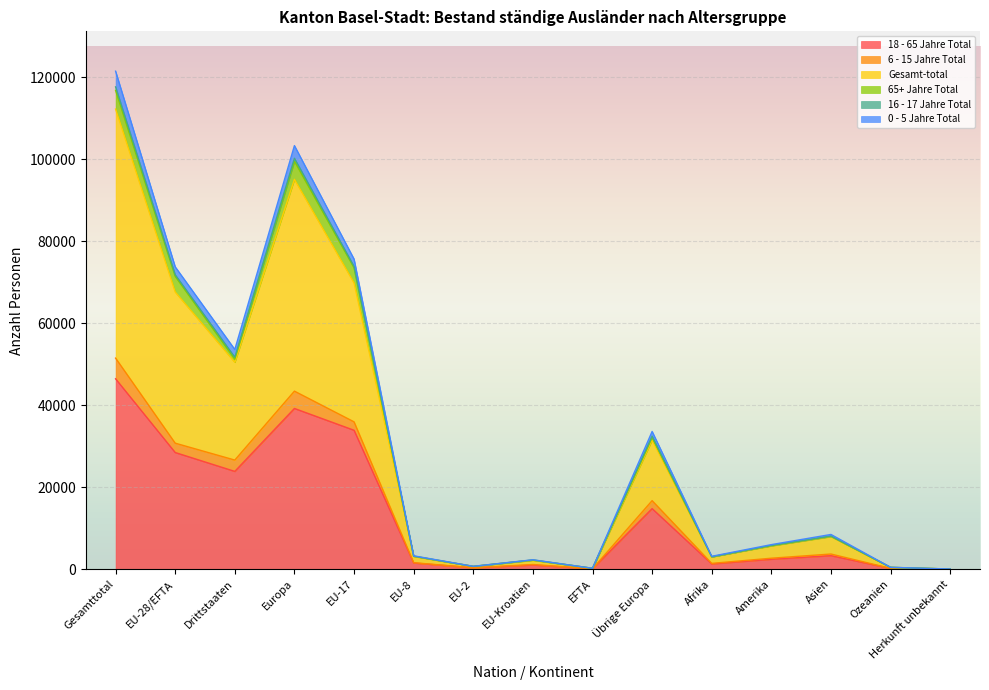

Where is 18 - 65 Jahre Total nearest to the value 23235?

Drittstaaten